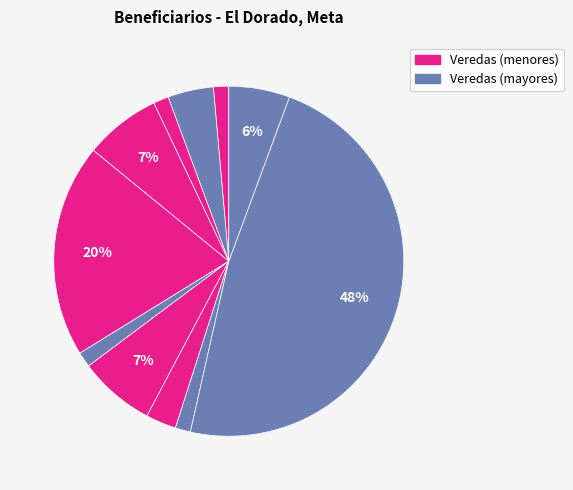

How many slices are in this pie chart?

11